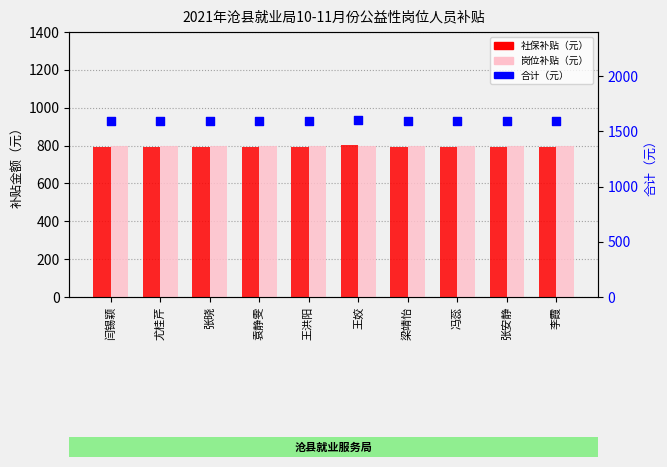

Which series reaches the minimum Y coordinate?

社保补贴（元）